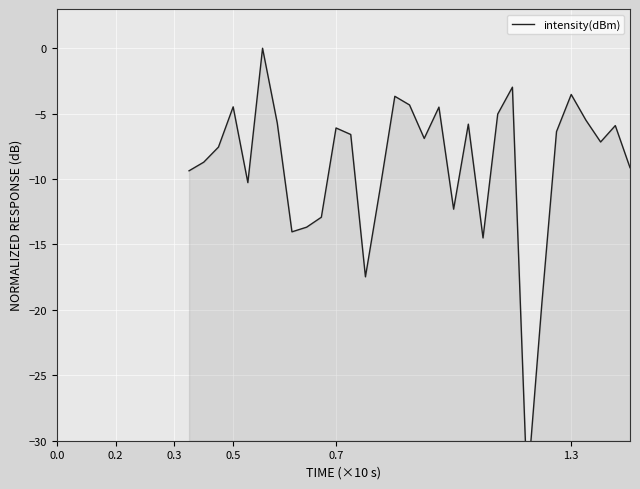

What is the smallest value displayed?

-33.7